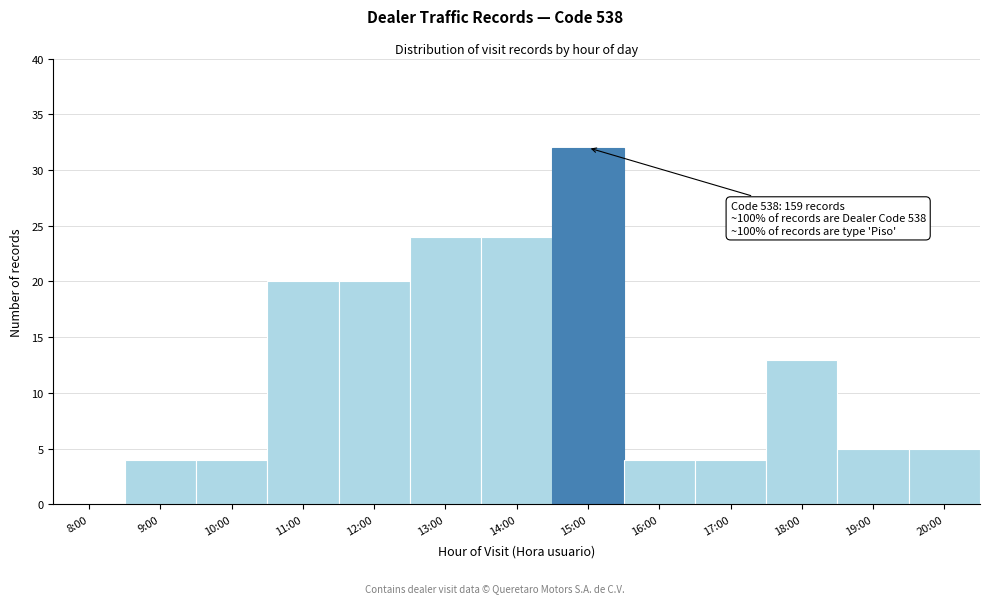

Reading left to right, list all the values displayed in this chart.

8:00=0	9:00=4	10:00=4	11:00=20	12:00=20	13:00=24	14:00=24	15:00=32	16:00=4	17:00=4	18:00=13	19:00=5	20:00=5